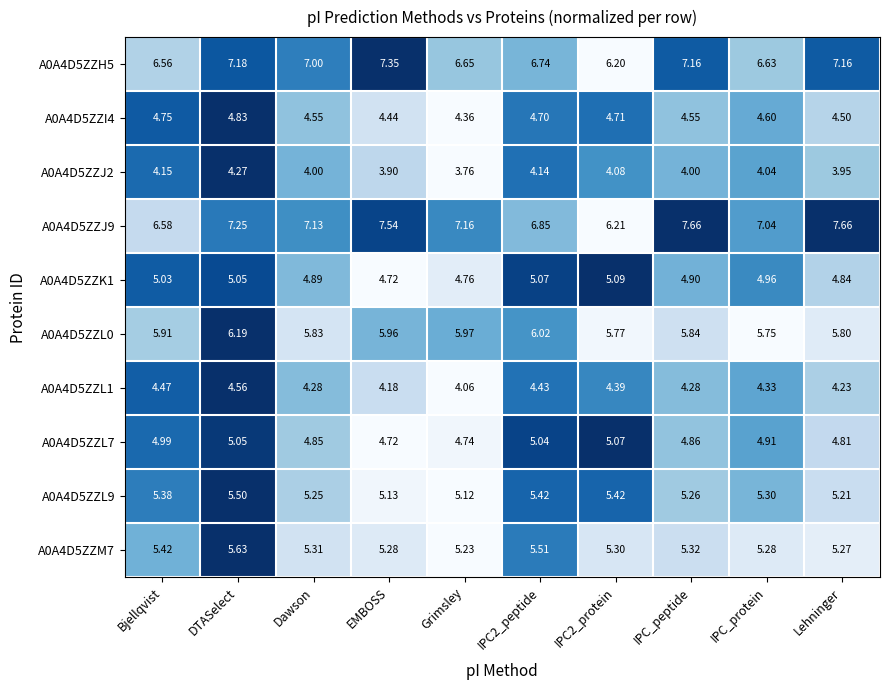

At which category is the sum across all series the highest?

DTASelect